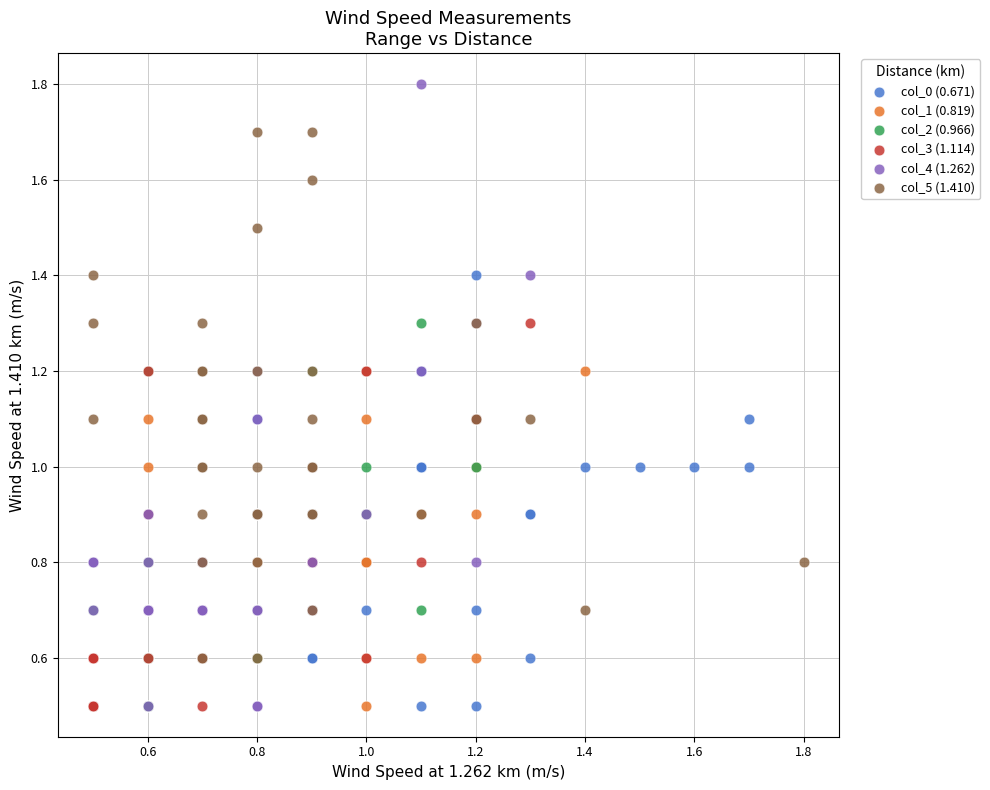

Which series has the widest spread of Y values?

col_4 (1.262)